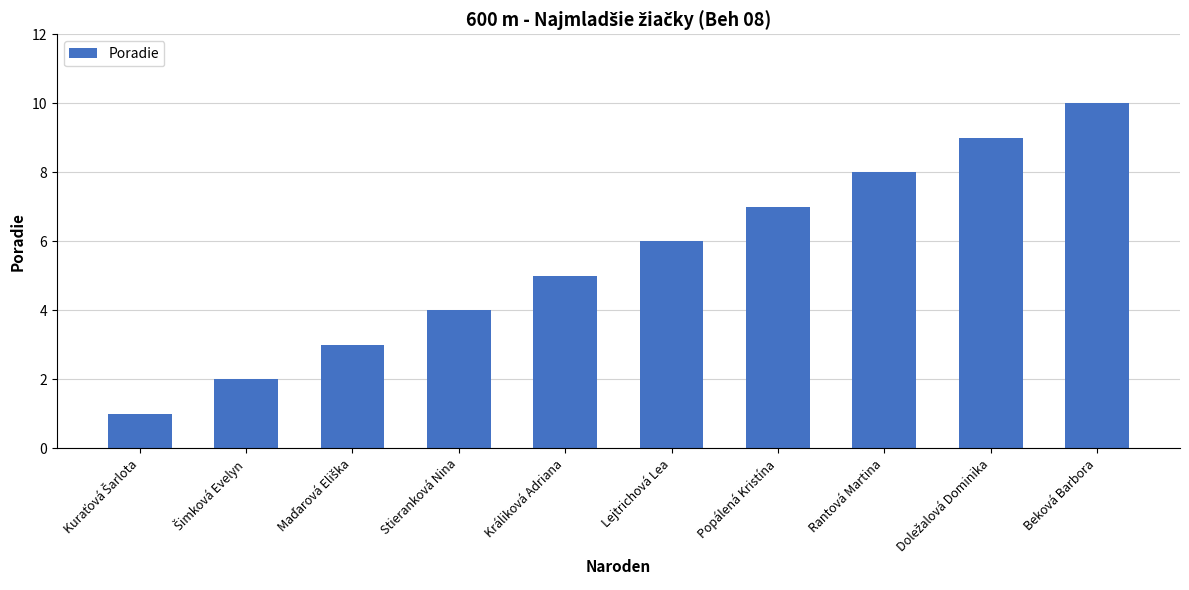

What is the sum of all values?

55